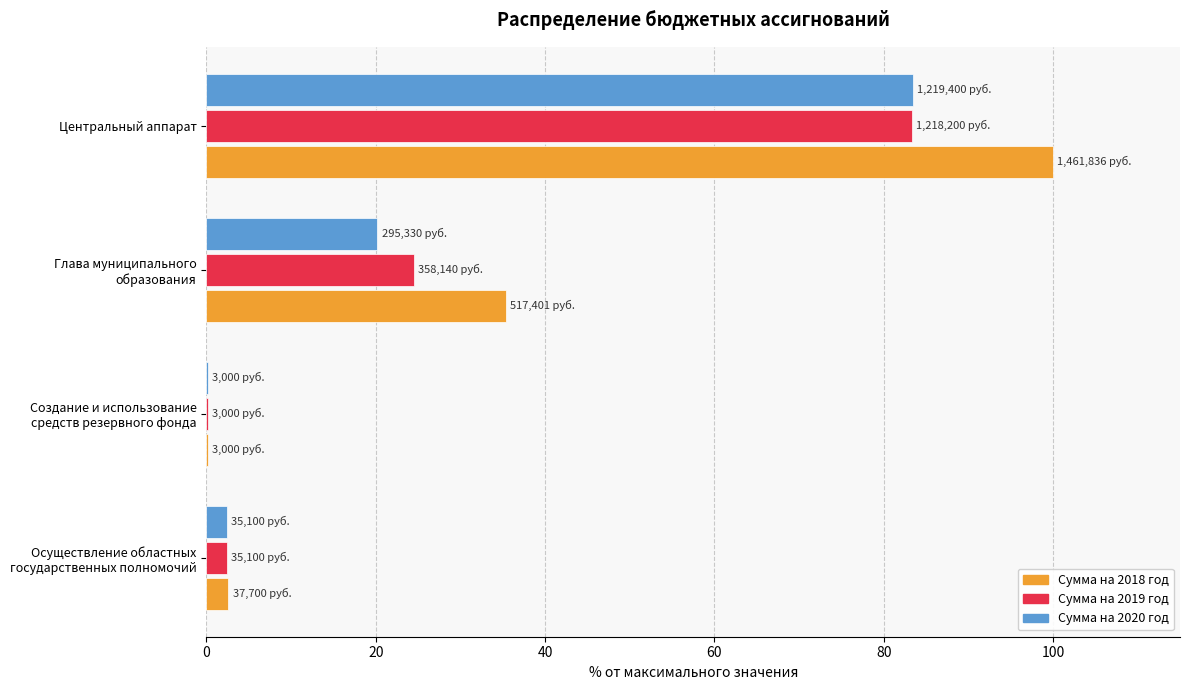

What is the sum of all Сумма на 2020 год values?

106.2